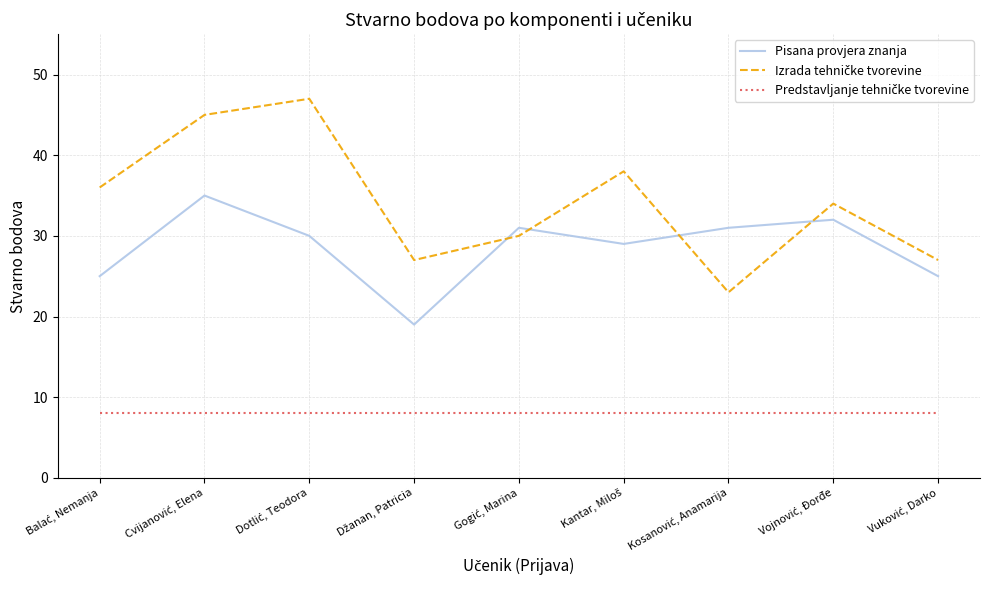

What is the maximum value shown in the chart?

47